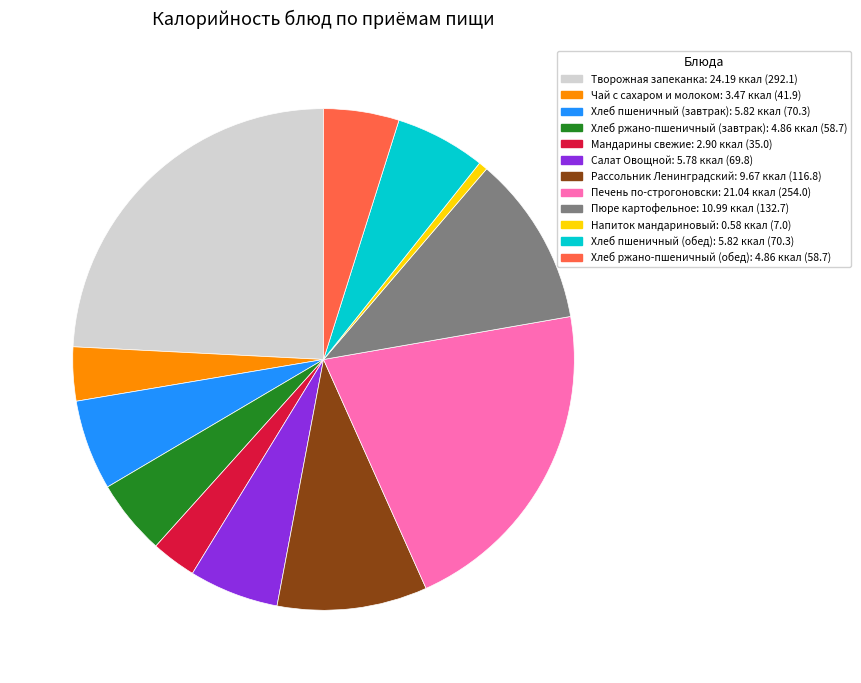

Is it true that Напиток мандариновый is 11% of the pie?

False